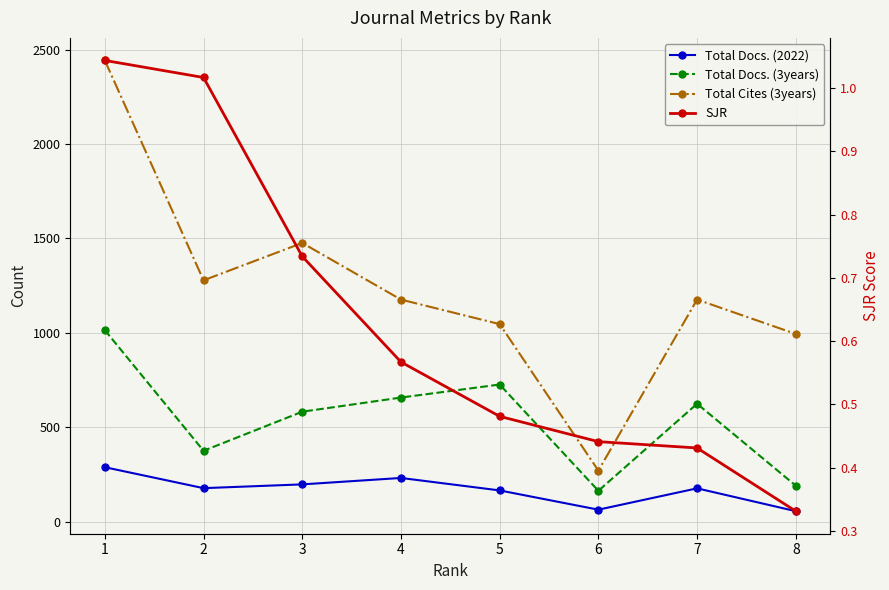

True or false: Total Docs. (3years) has more than 1 points higher than both neighbors.

True